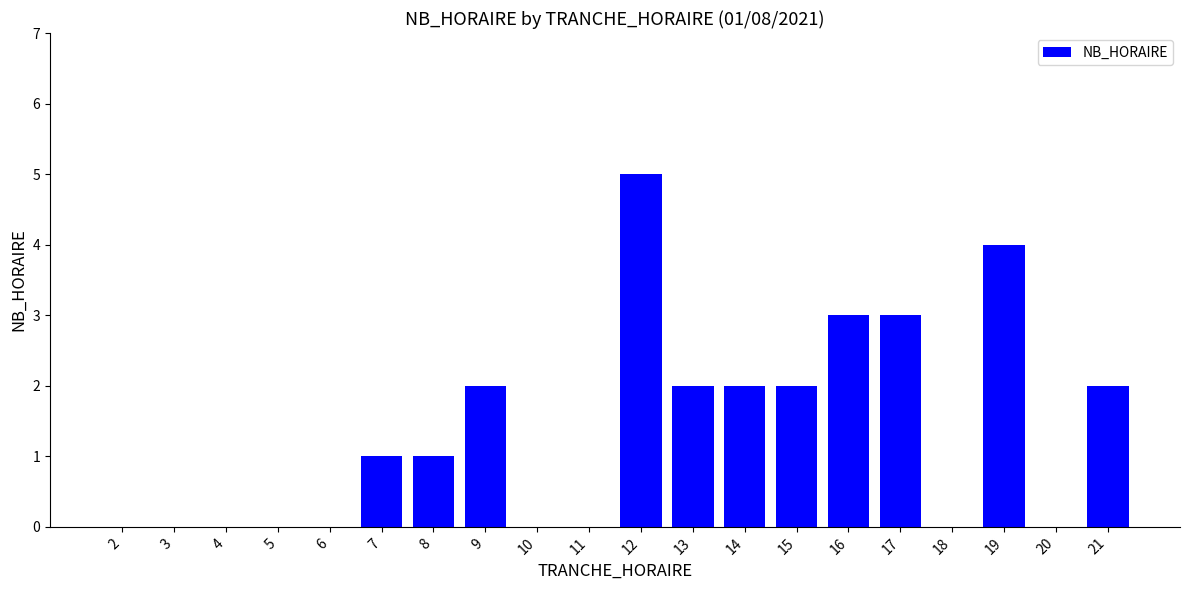

How many categories are shown in the chart?

20